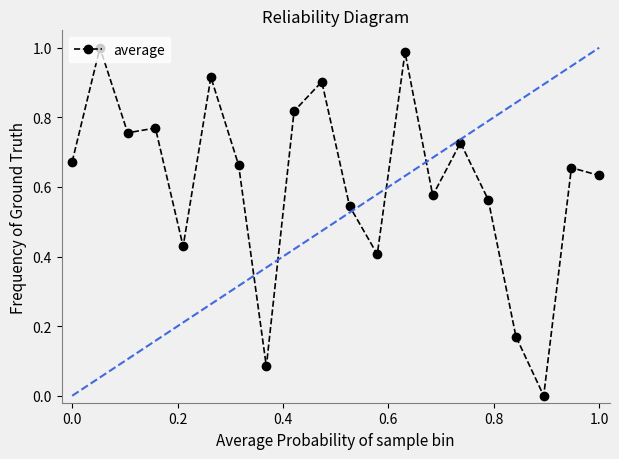

True or false: there are more than 1 points higher than both neighbors.

True